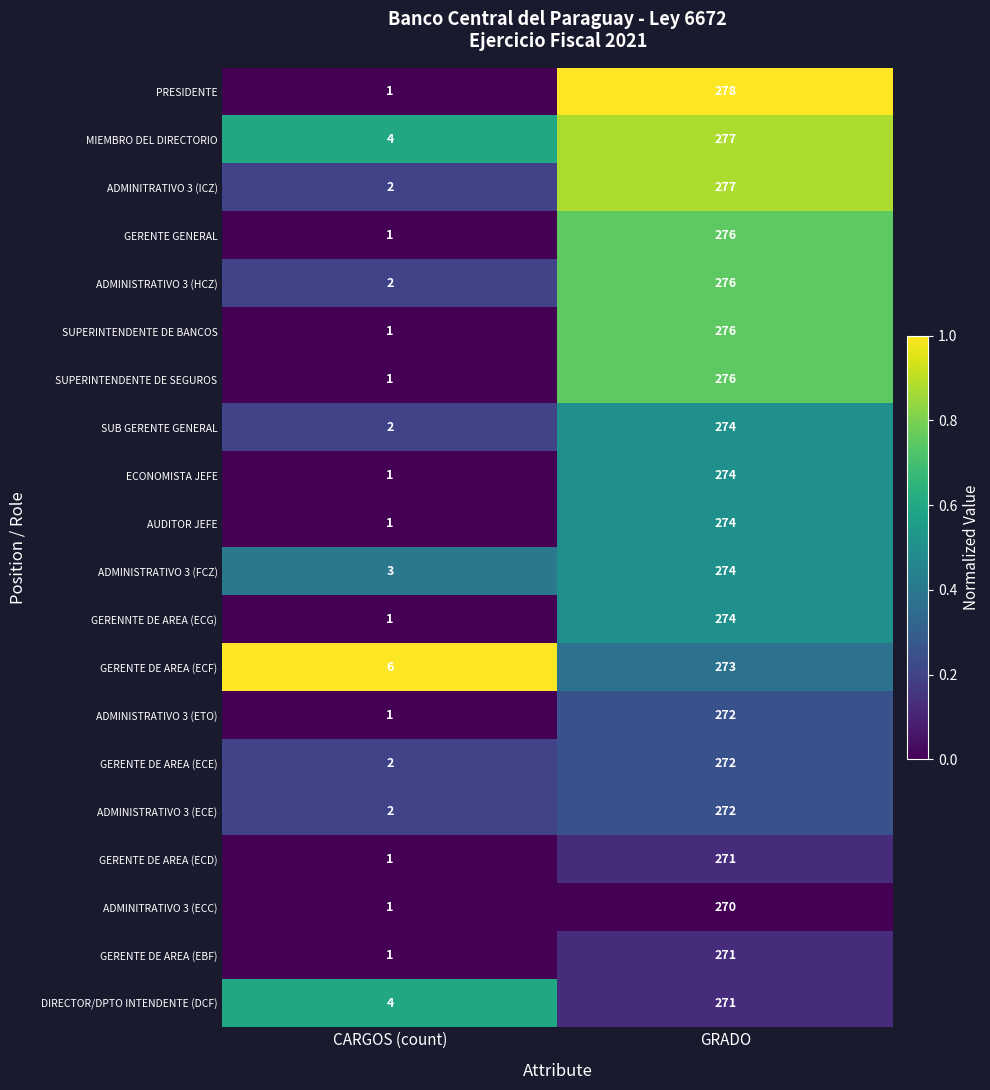

List the labels in order of ADMINISTRATIVO 3 (HCZ) value, smallest first.

CARGOS (count), GRADO